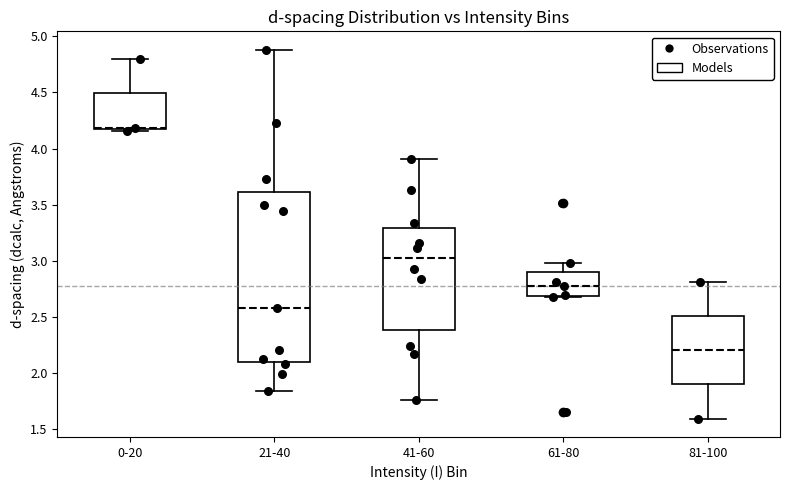

Reading left to right, read every box against the y-axis: the position of its median line, the range the box covers, and the ends of its whiskers. The values are not printed on the chart, so give them approximately, as read against the axis.

0-20: median 4.20, box 4.15 to 4.50, whiskers 4.15 (just below the box's lower edge) to 4.80
21-40: median 2.60, box 2.10 to 3.60, whiskers 1.85 to 4.90
41-60: median 3.00, box 2.40 to 3.30, whiskers 1.75 to 3.90
61-80: median 2.75, box 2.70 to 2.90, whiskers 2.70 to 3.00
81-100: median 2.20, box 1.90 to 2.50, whiskers 1.60 to 2.80